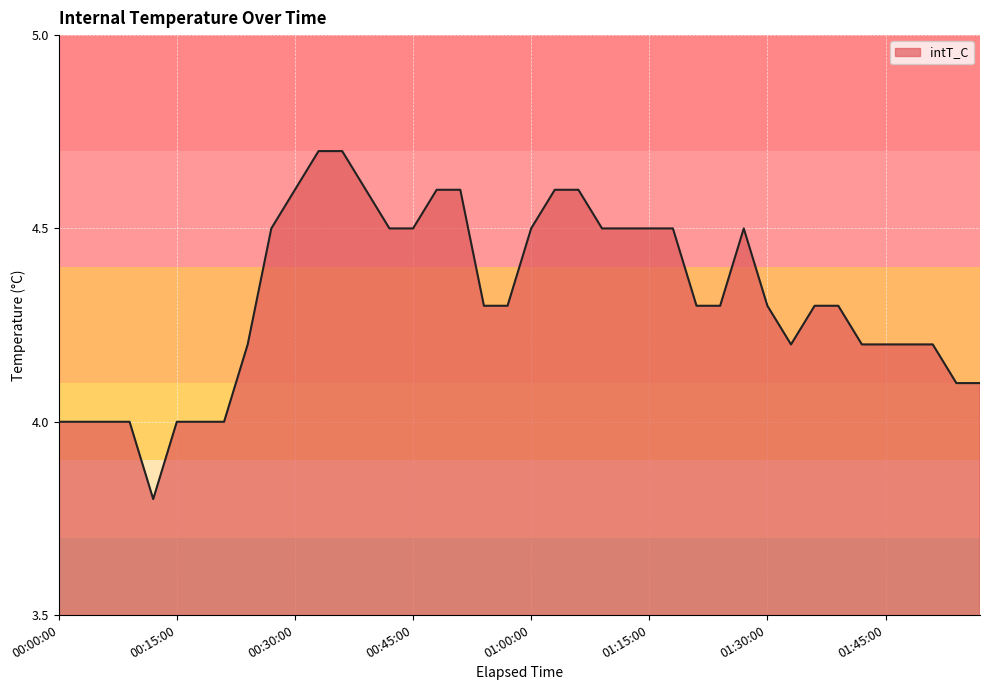

What is the difference between the maximum and minimum values?

0.9